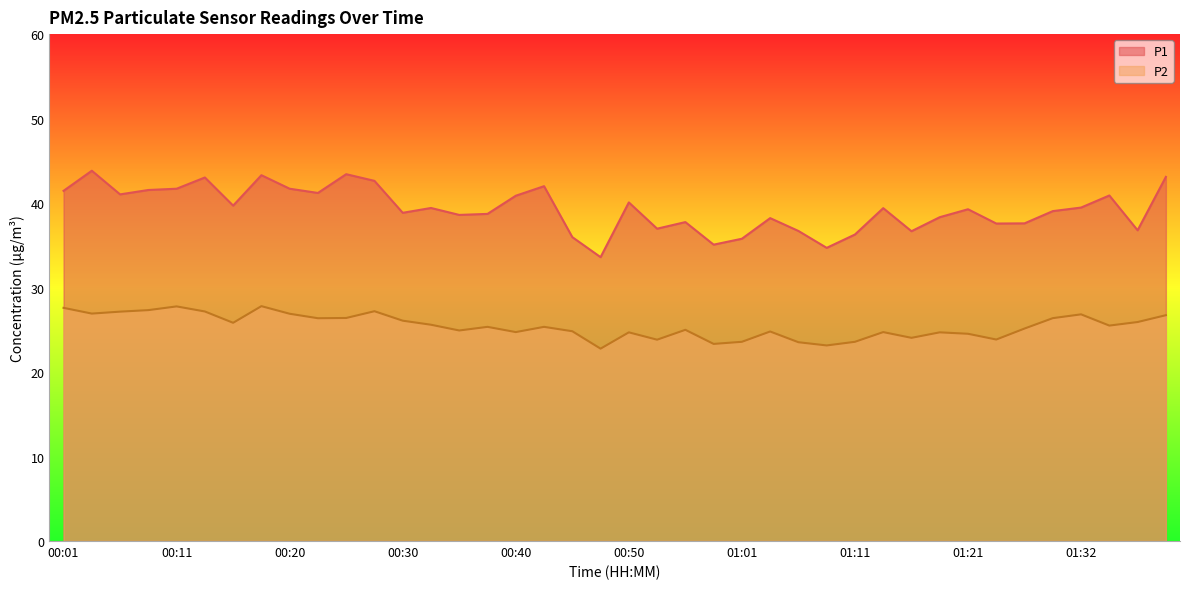

True or false: P1 and P2 intersect in this chart.

False